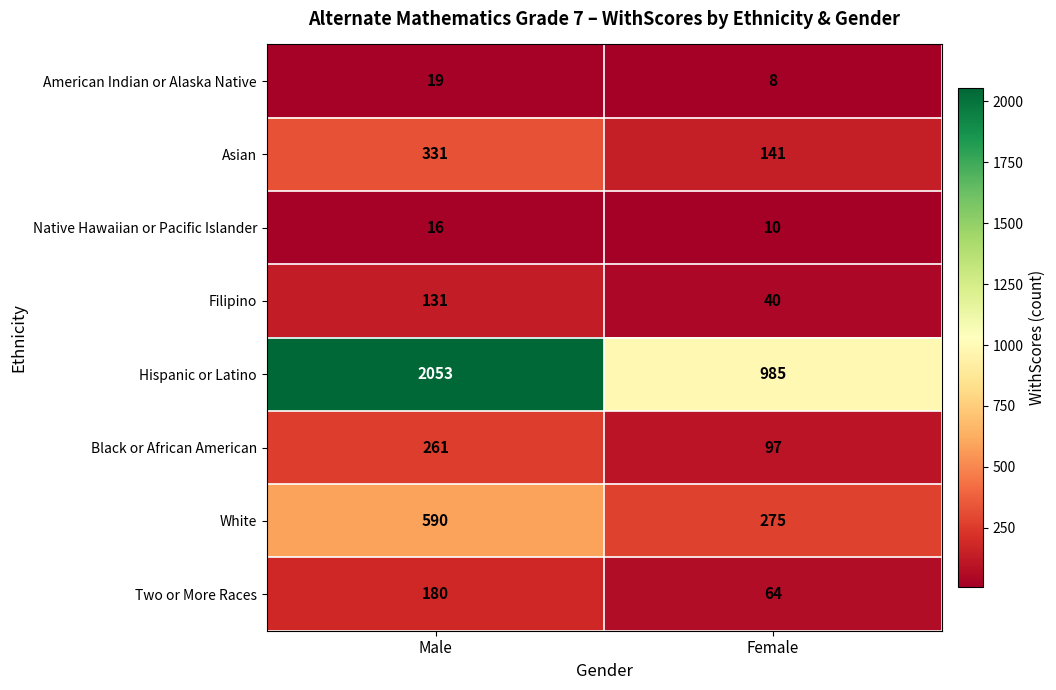

Is it true that Filipino equals 131 at Male?

True